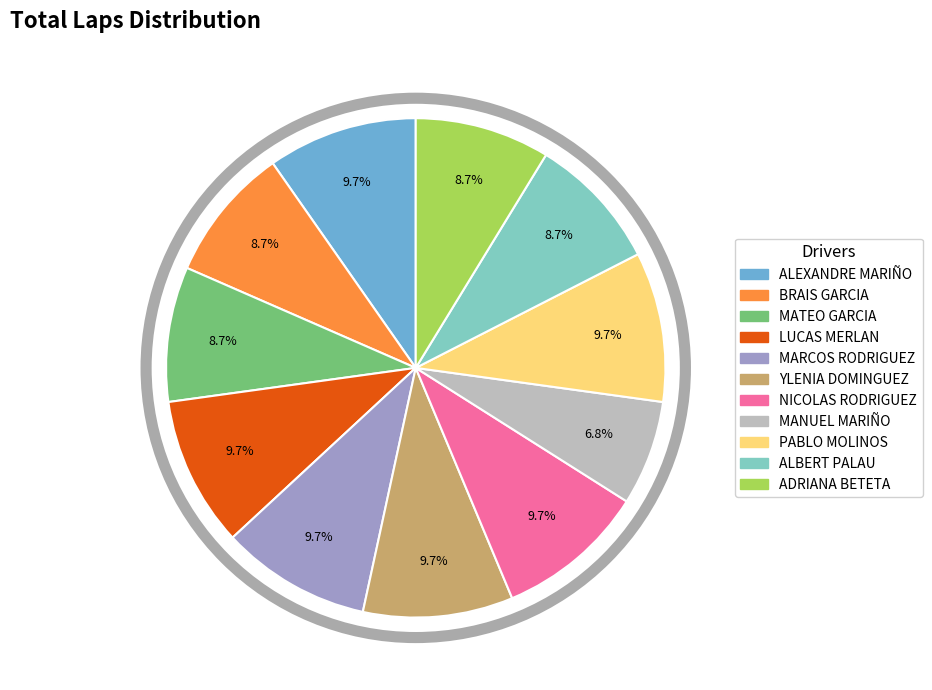

Is there a majority slice in this chart?

No